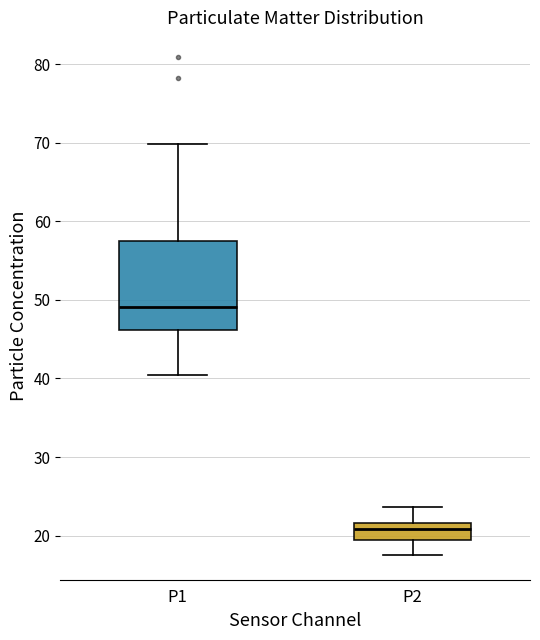

Which box's median line is the highest?

P1